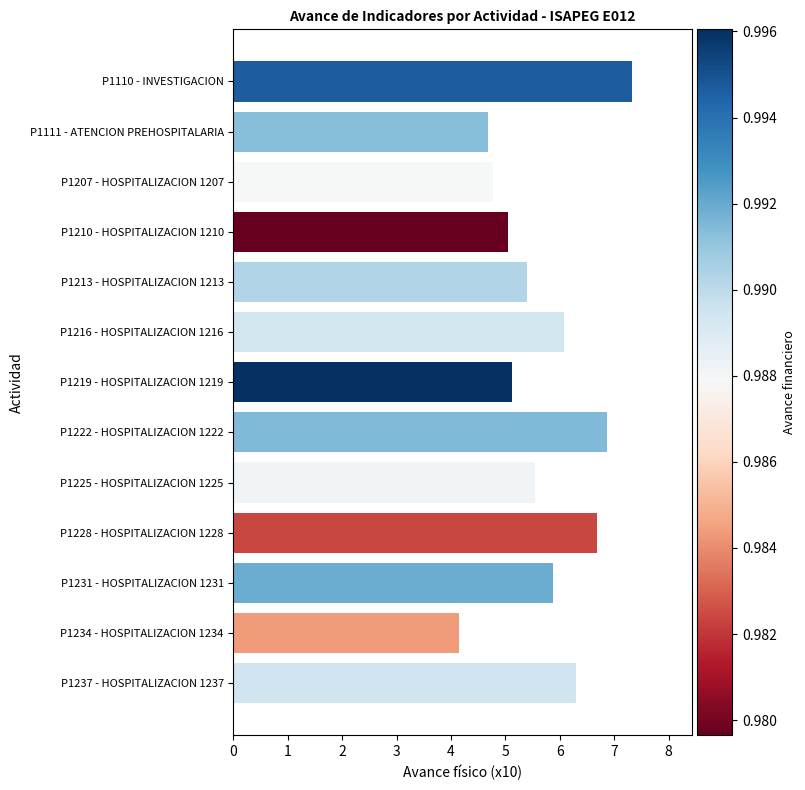

What is the label of the 6th bar from the bottom?

P1222 - HOSPITALIZACION 1222